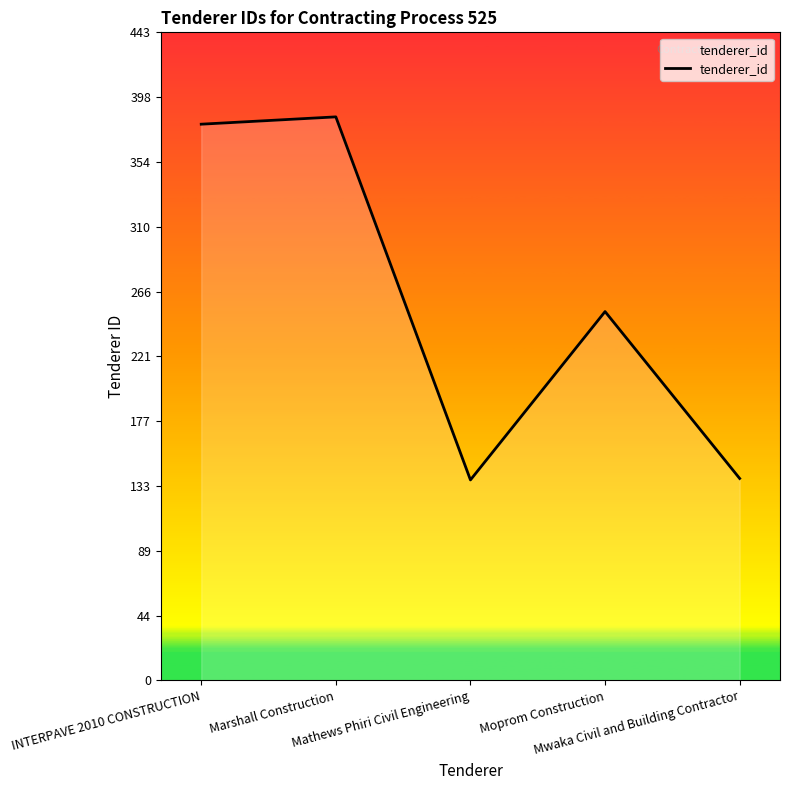

What is the average value?

258